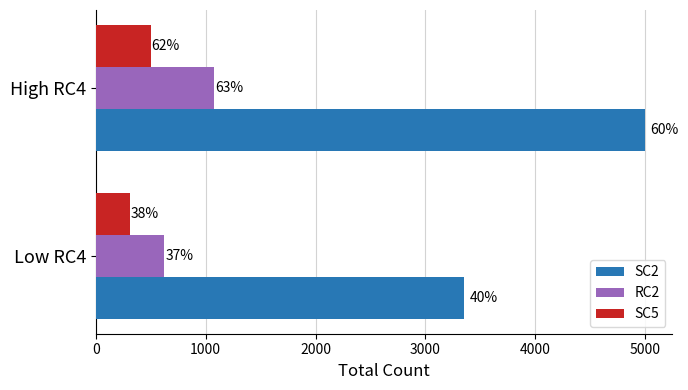

What is the sum of all SC2 values?

8352